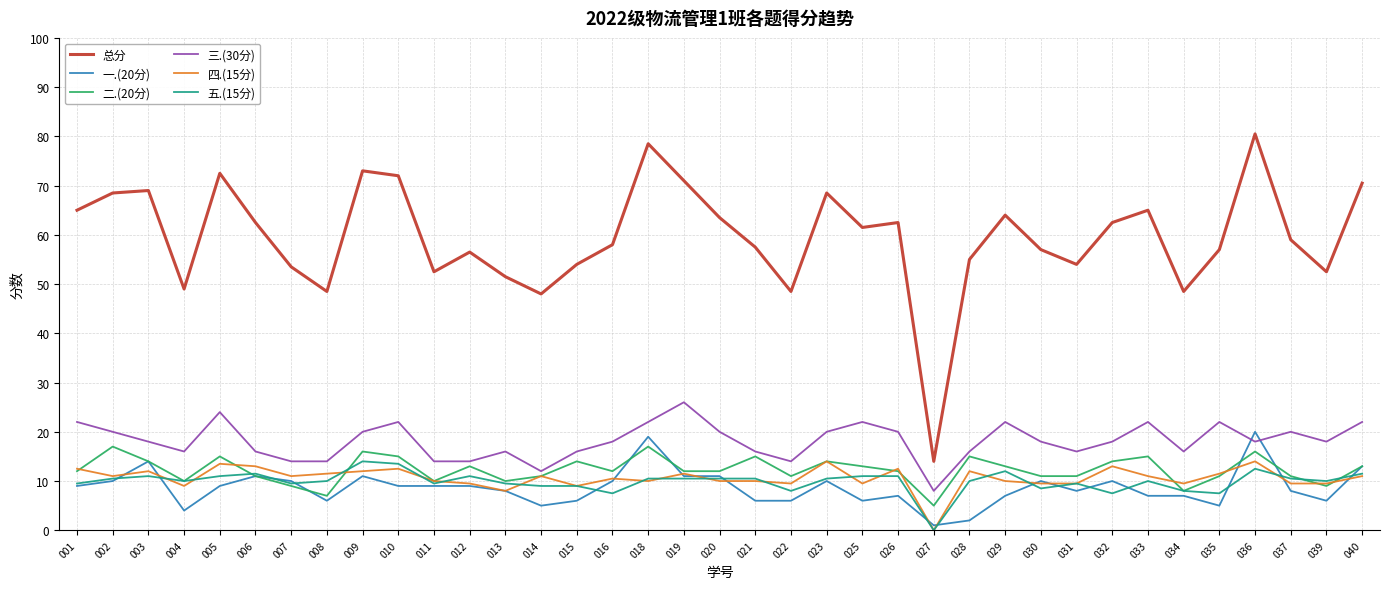

Is this an area chart (filled region under the line)?

No